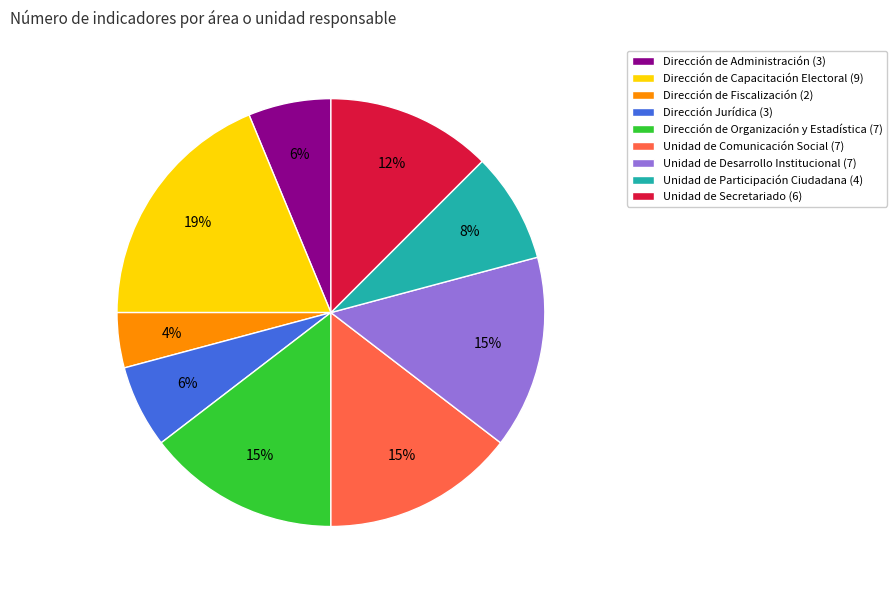

Is Dirección de Organización y Estadística the majority of the pie?

No